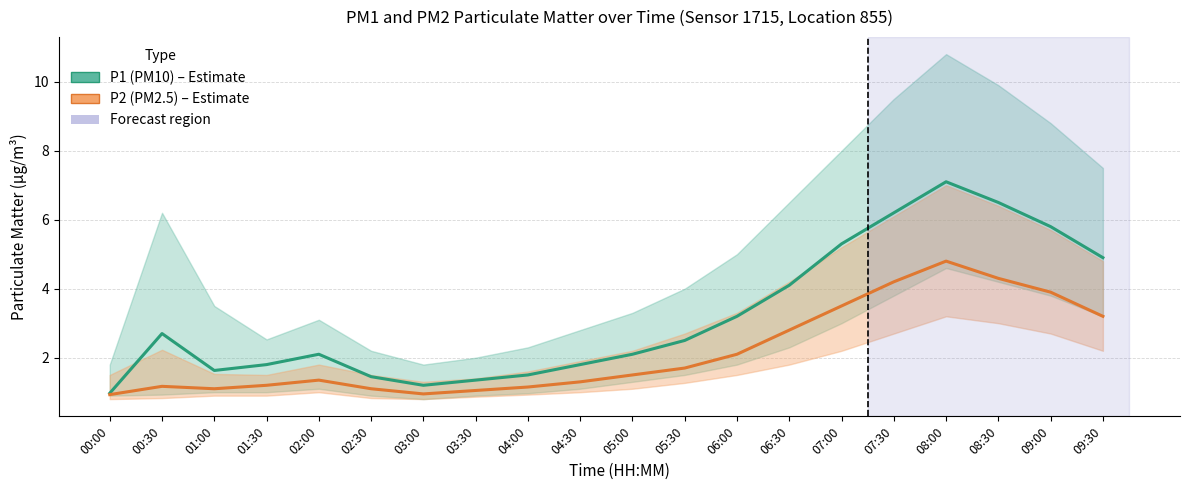

What is the value of the P1 (PM10) point at the 2nd from the left?

2.7